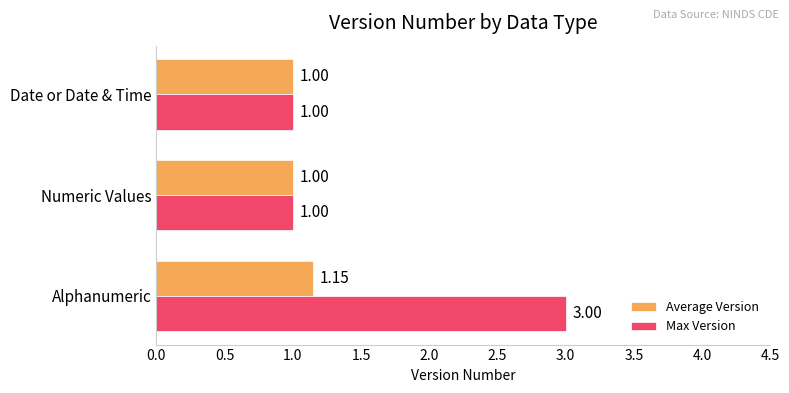

What is the sum of the Max Version values at Numeric Values and Date or Date & Time?

2.0